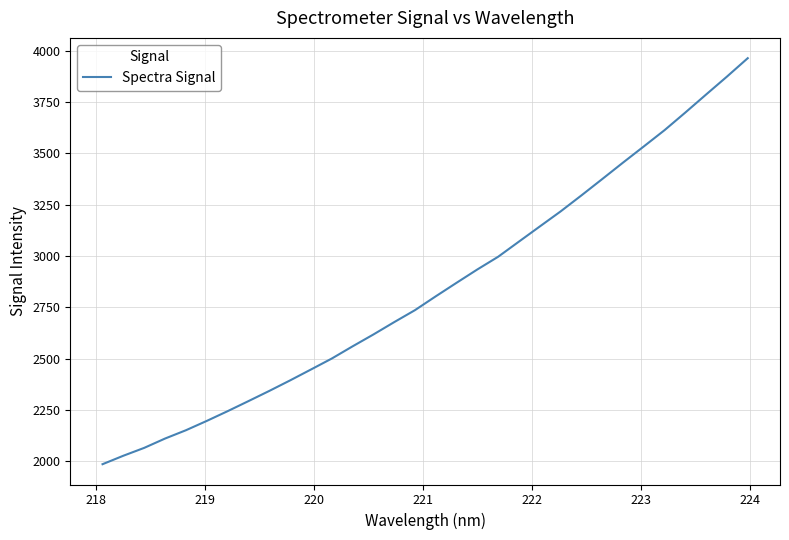

What is the average value?

2842.8